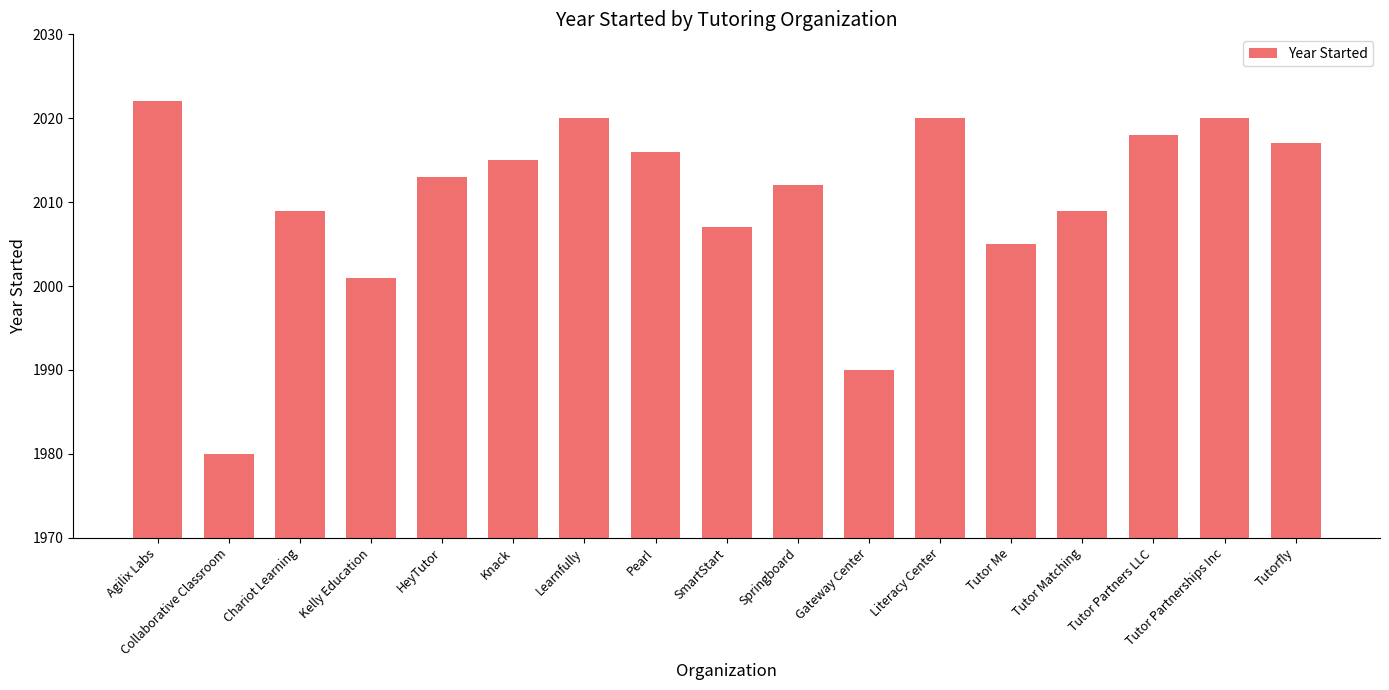

Reading right to left, what are all the values shown in this chart?

2017	2020	2018	2009	2005	2020	1990	2012	2007	2016	2020	2015	2013	2001	2009	1980	2022